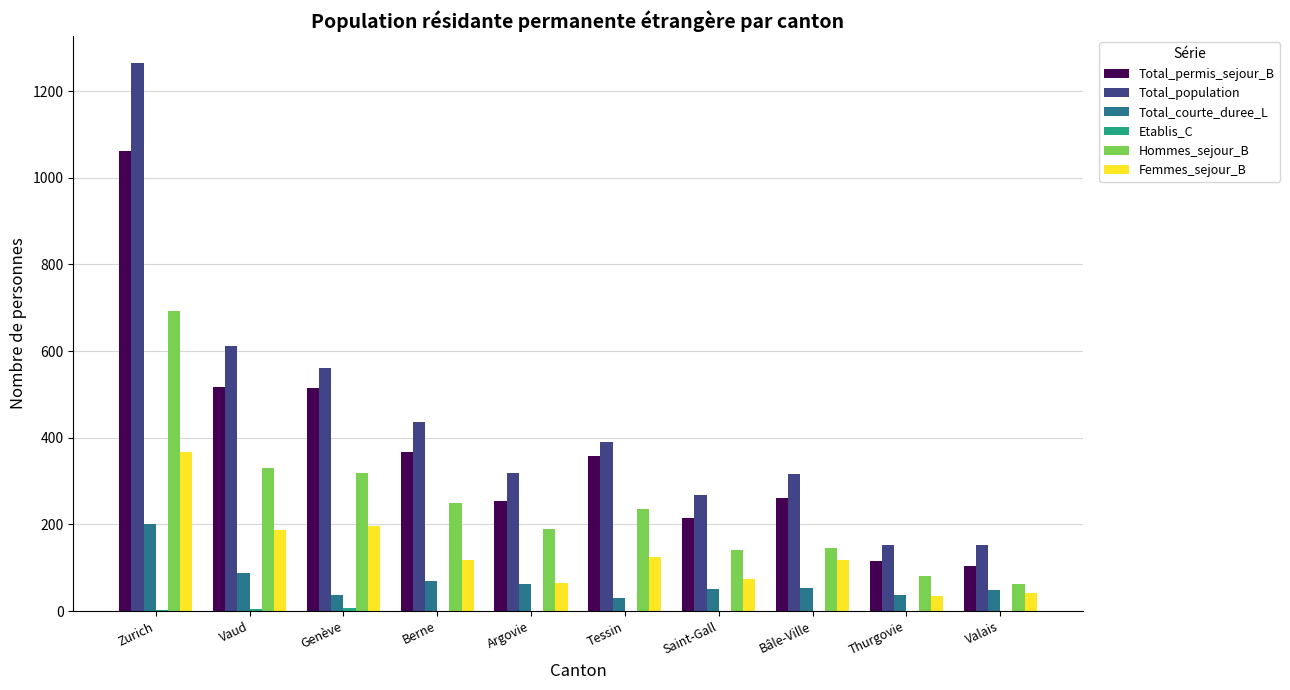

How many groups of bars are there?

10